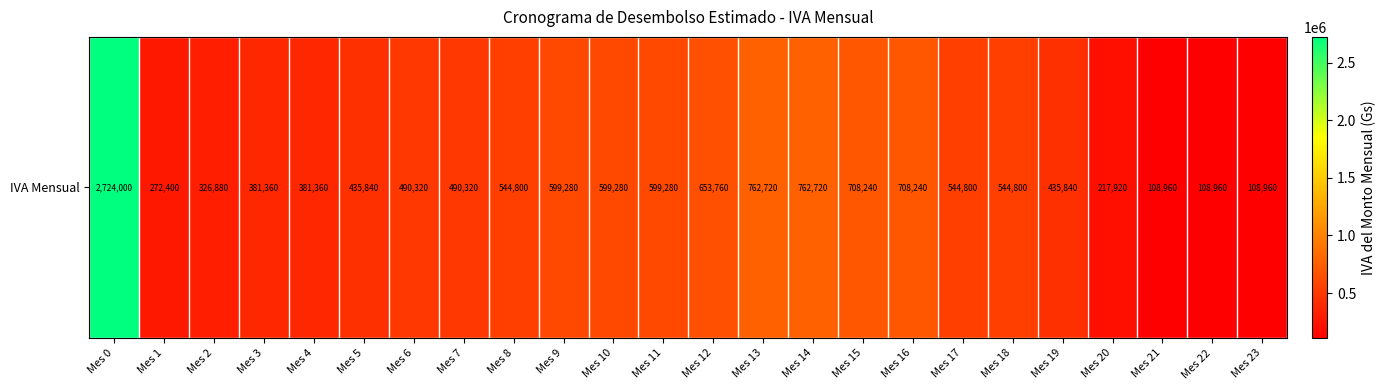

What is the greatest value displayed?

2724000